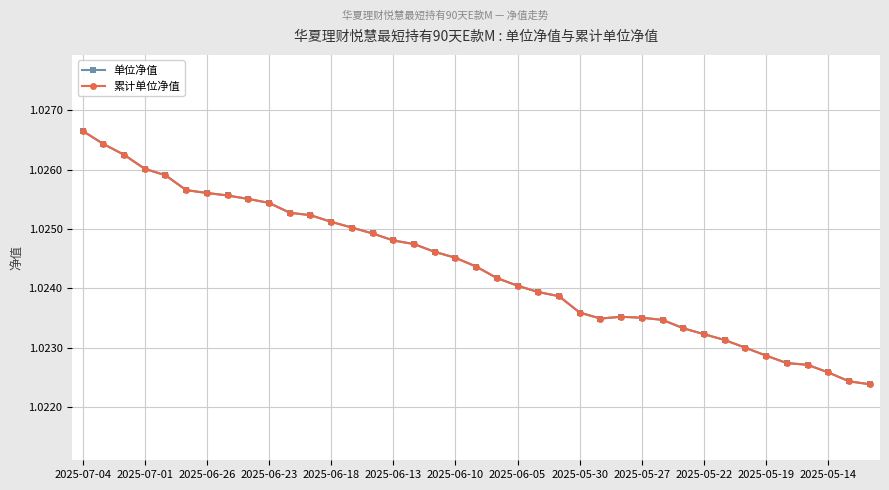

In 单位净值, how many points are lower than both neighbors (excluding endpoints)?

1